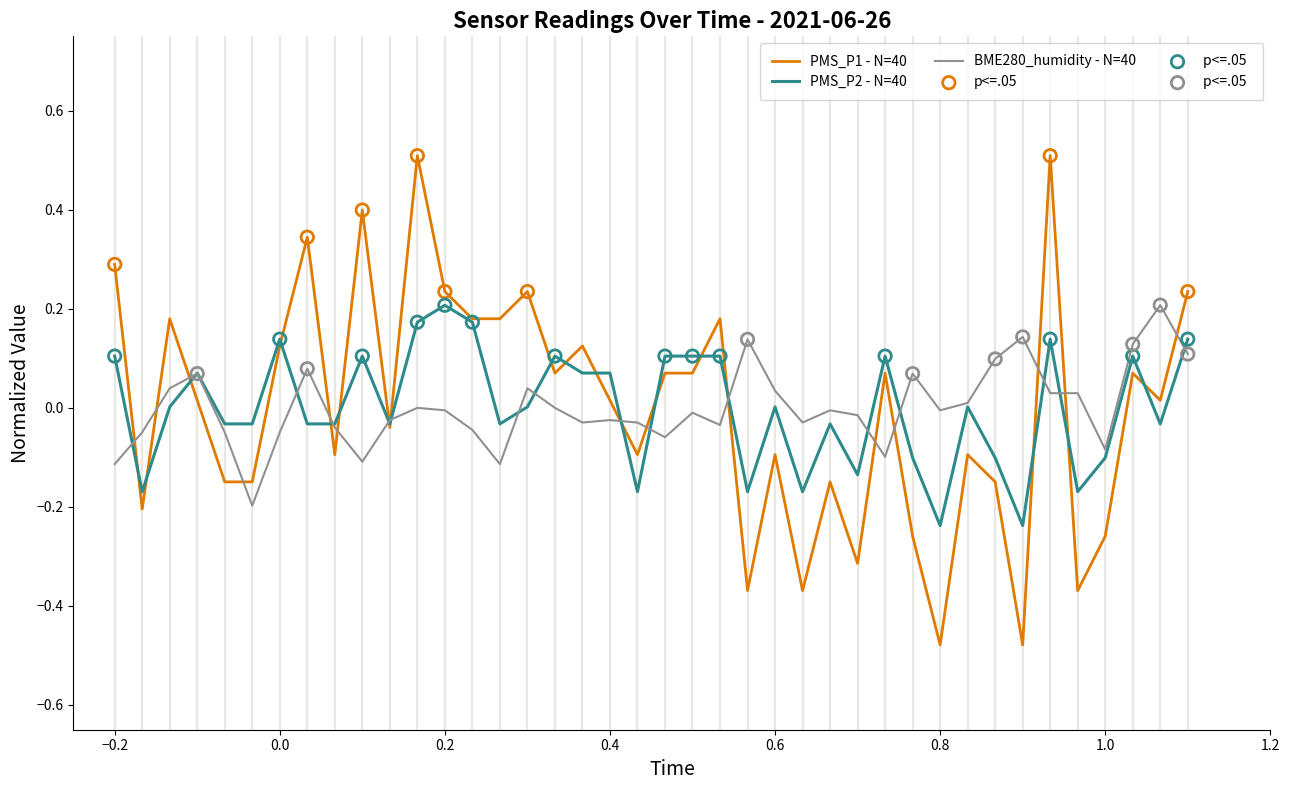

What is the greatest value displayed?

0.5